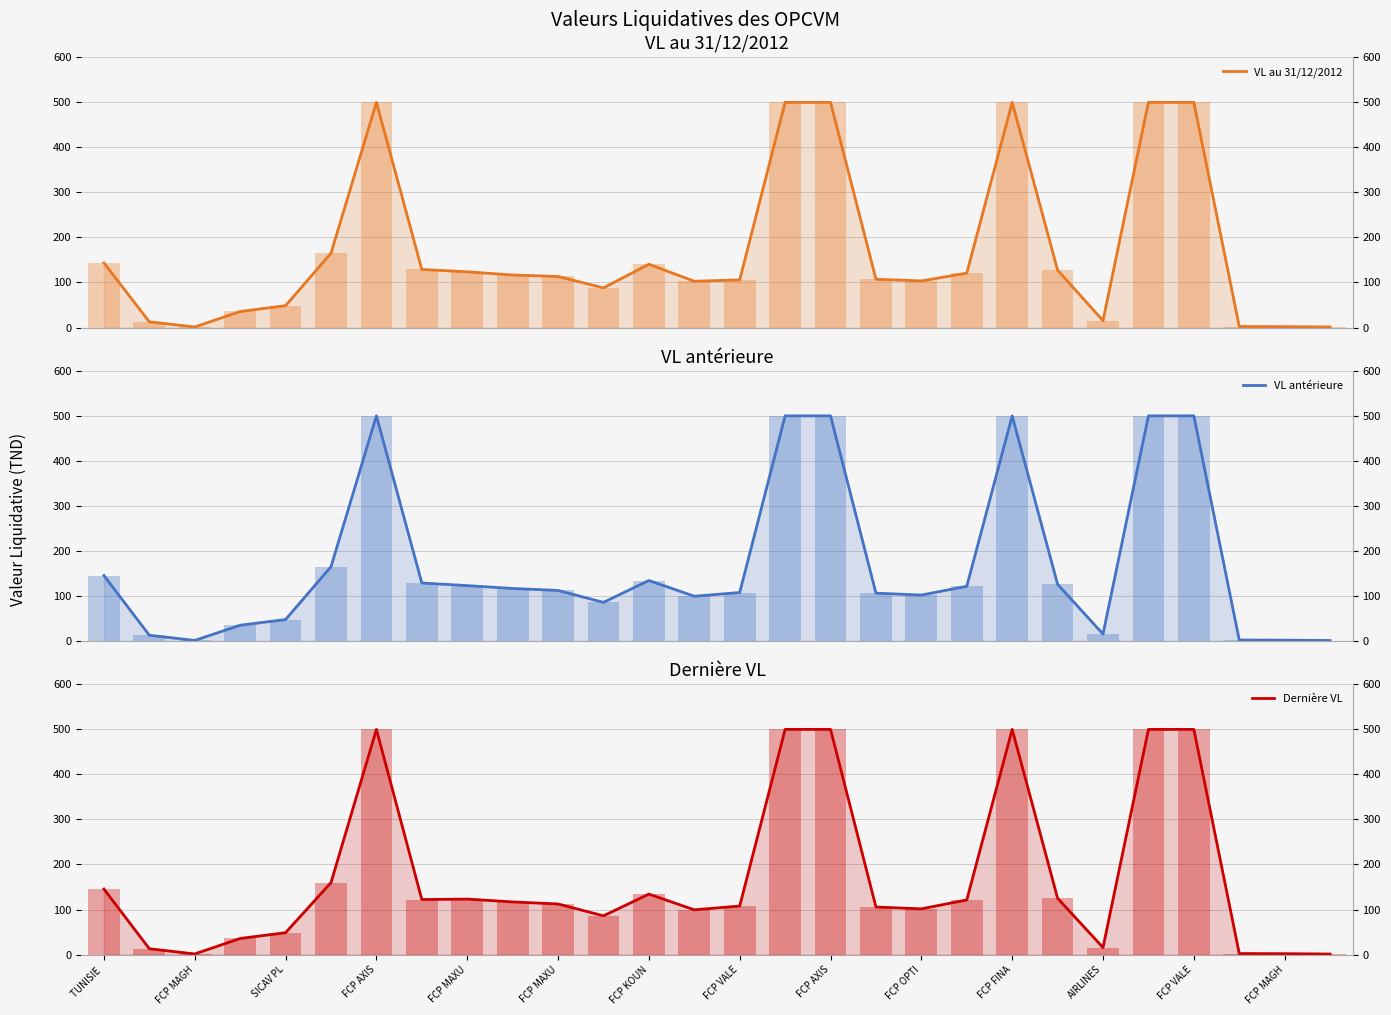

At how many categories does at least one series exceed 79?

20